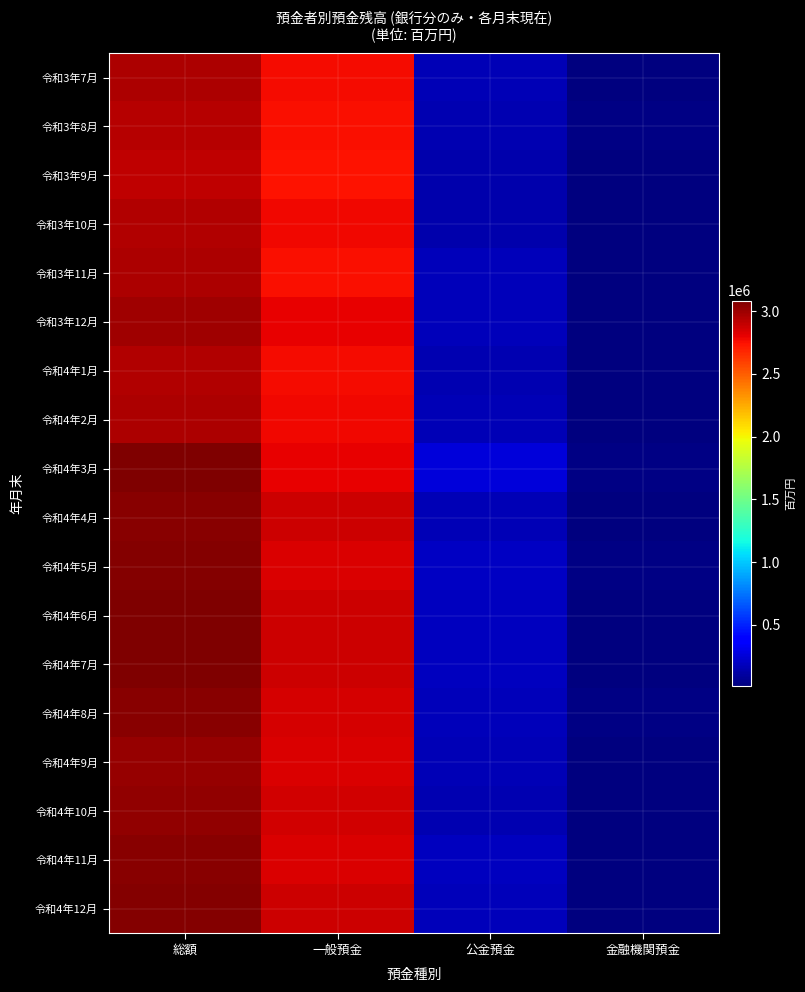

Which series changed the most between 公金預金 and 金融機関預金?

令和4年3月